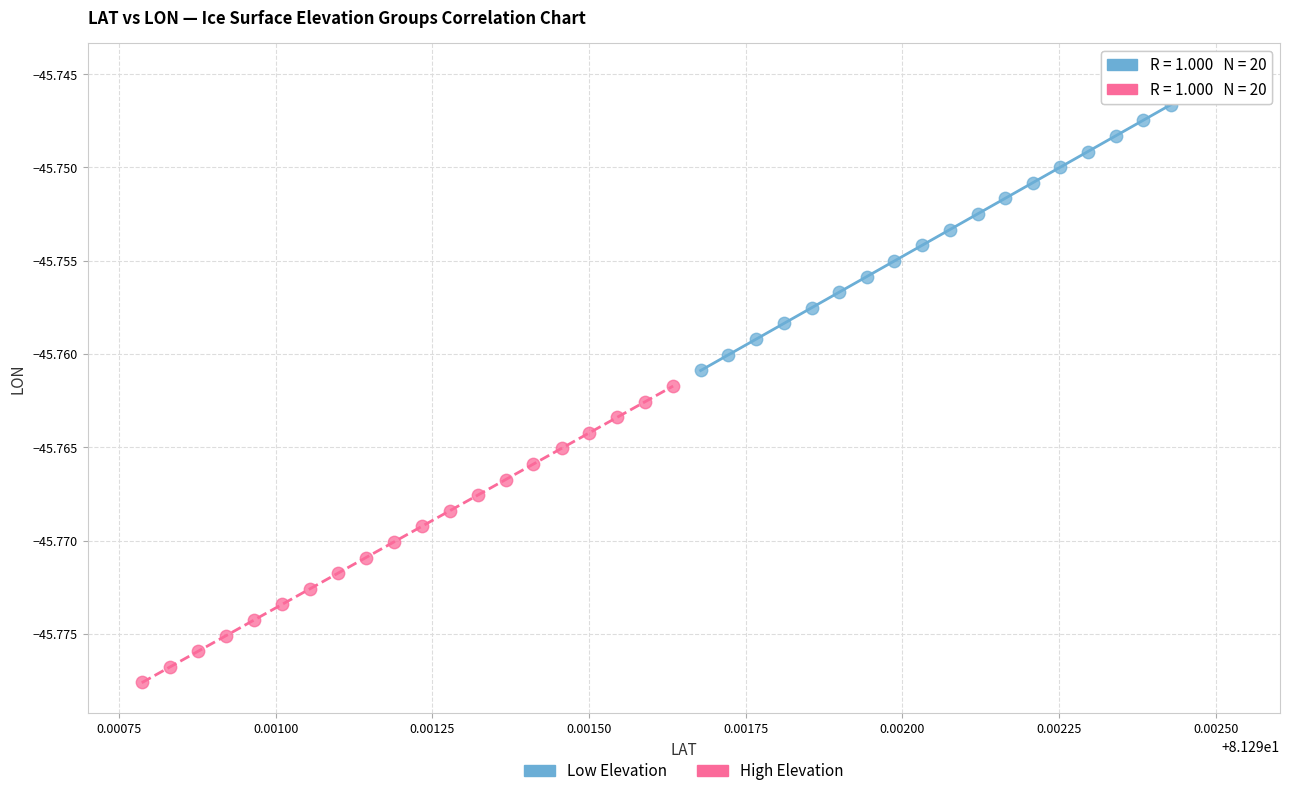

Which series has the widest spread of Y values?

Low Elevation